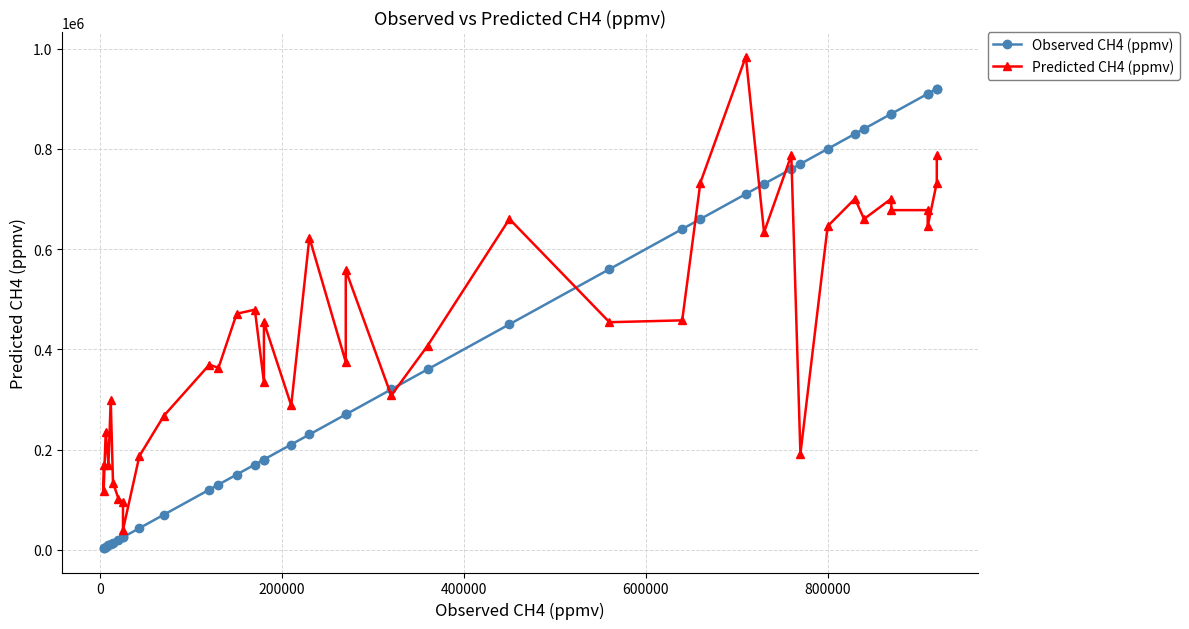

List the series in order of their peak value, lowest first.

Observed CH4 (ppmv), Predicted CH4 (ppmv)